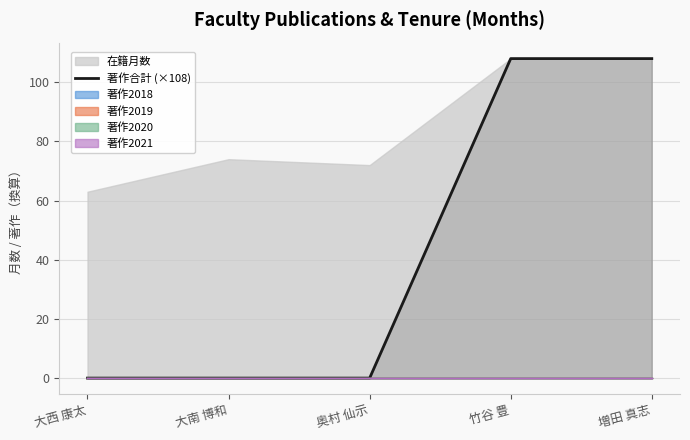

What is the greatest value displayed?

108